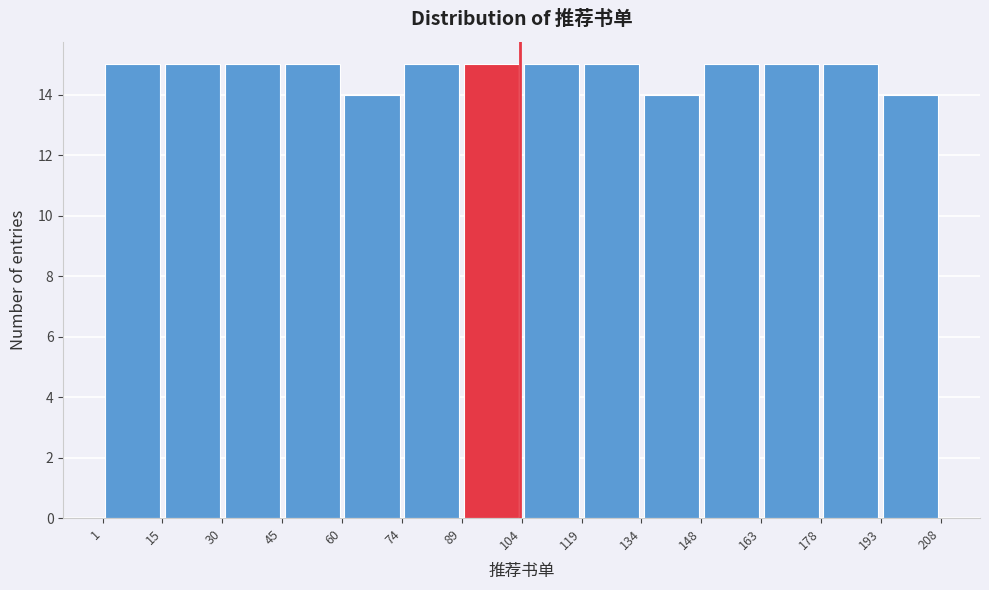

How tall is the bar that spans 74 to 89 on the x-axis? The values are not printed on the chart, so give them approximately, as read against the axis.

15